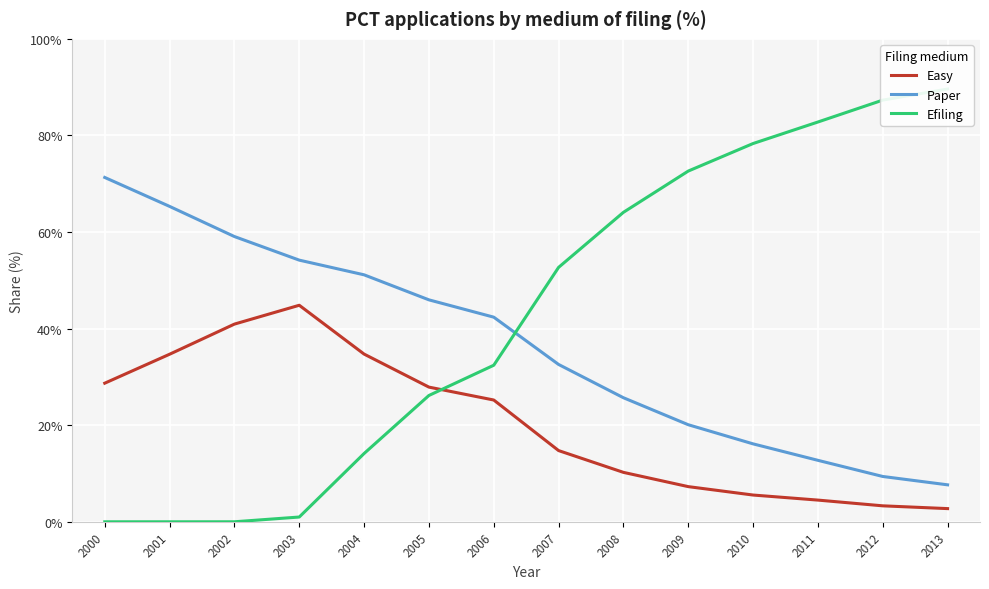

List the series in order of their peak value, highest first.

Efiling, Paper, Easy